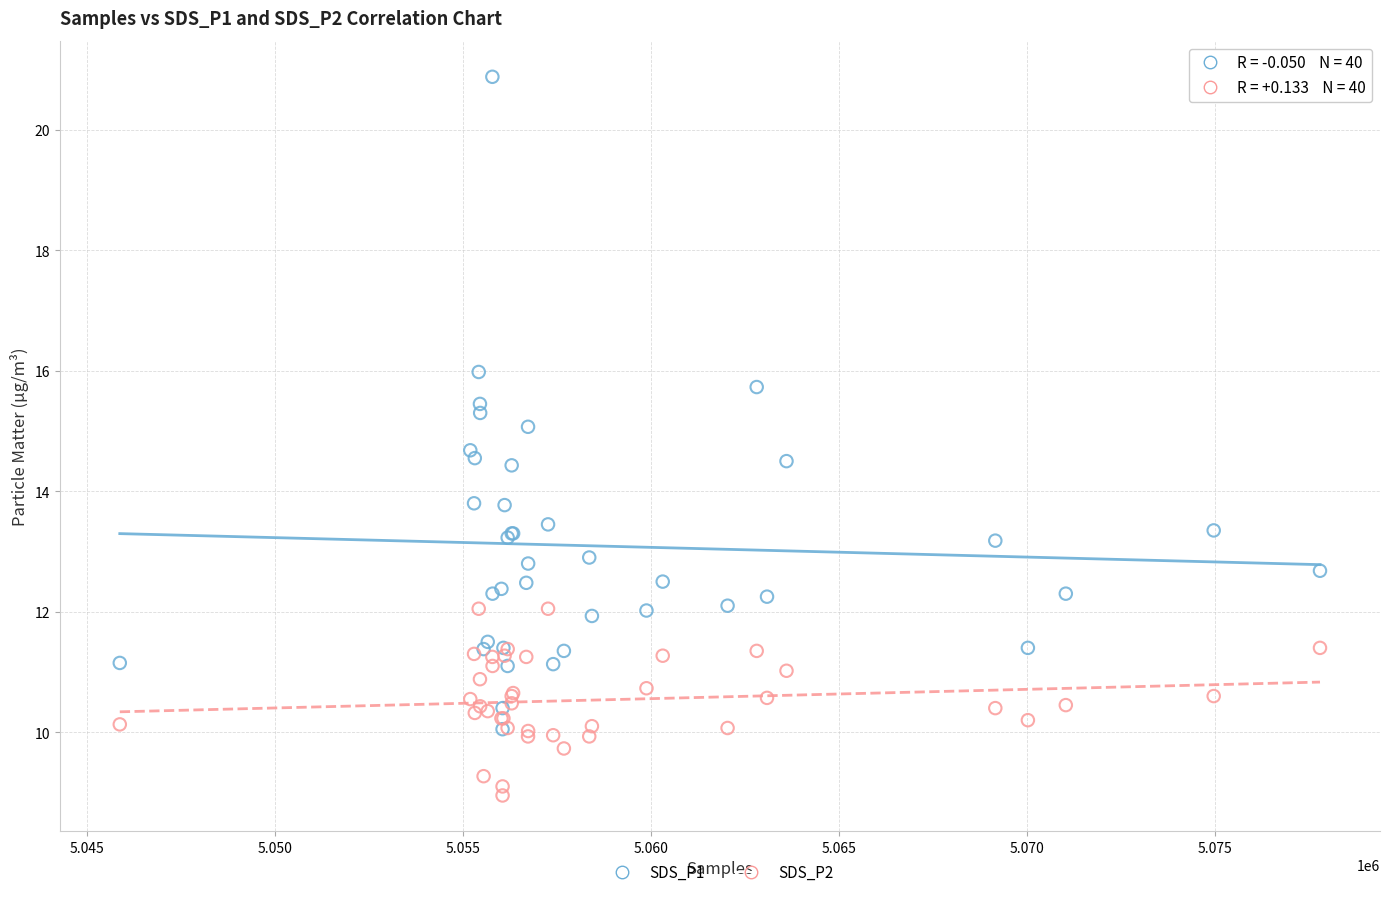

Which series has the largest Y range (max minus min)?

SDS_P1